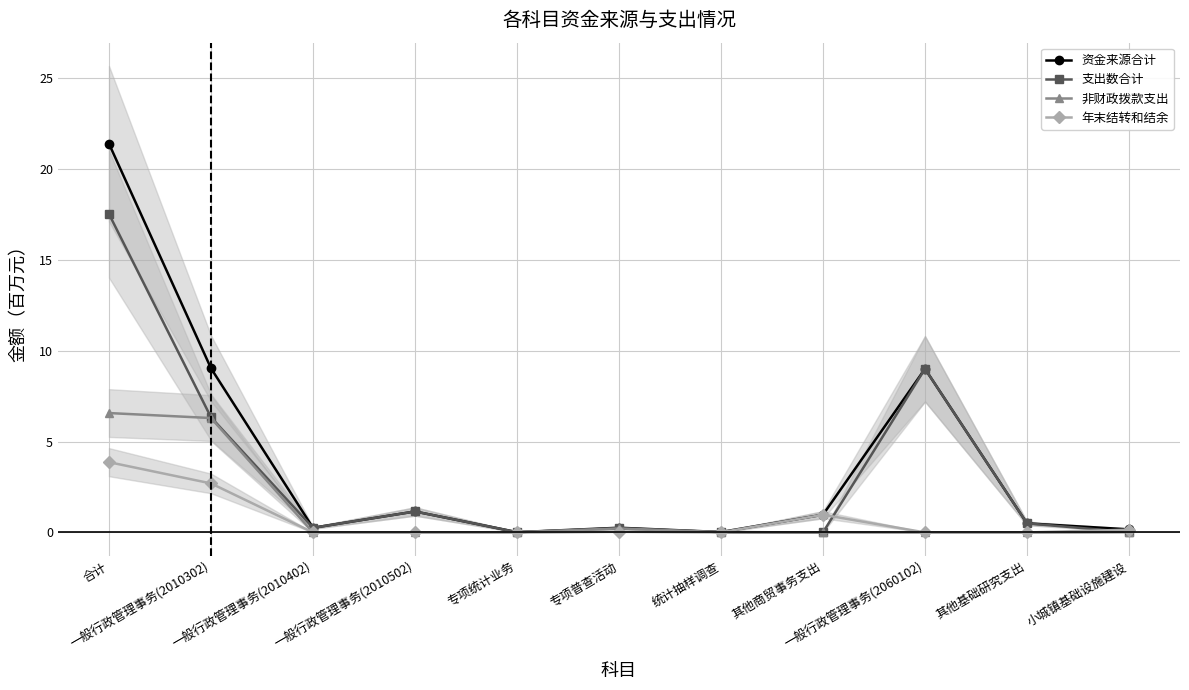

Which series has the largest total across all categories?

资金来源合计